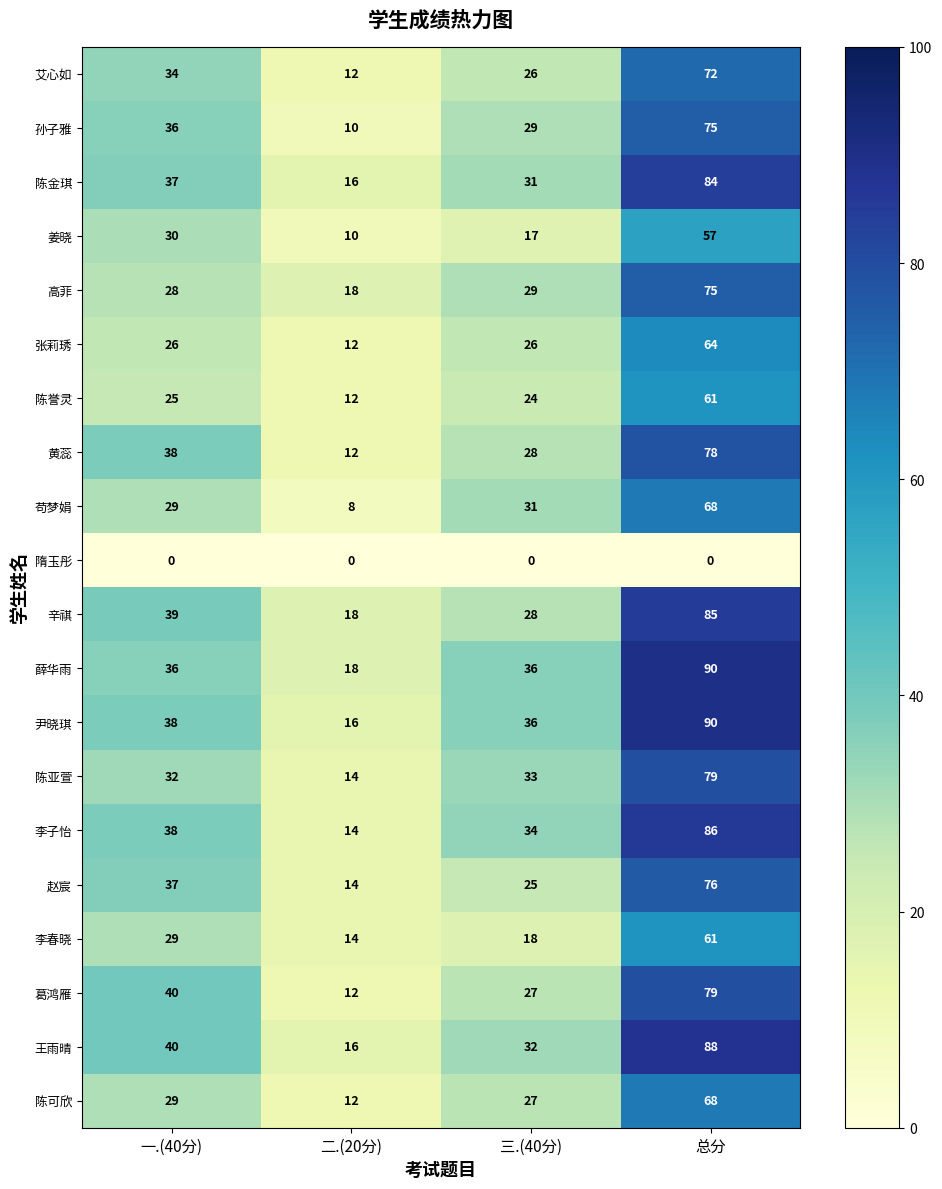

Count the 赵宸 values in the range 25 to 76.

3